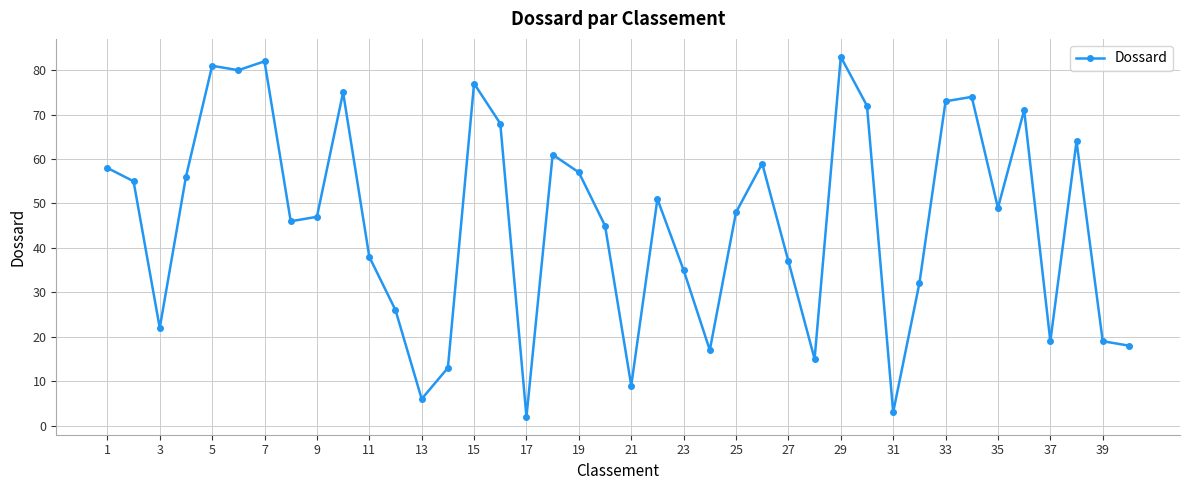

Count the number of data series in this chart.

1